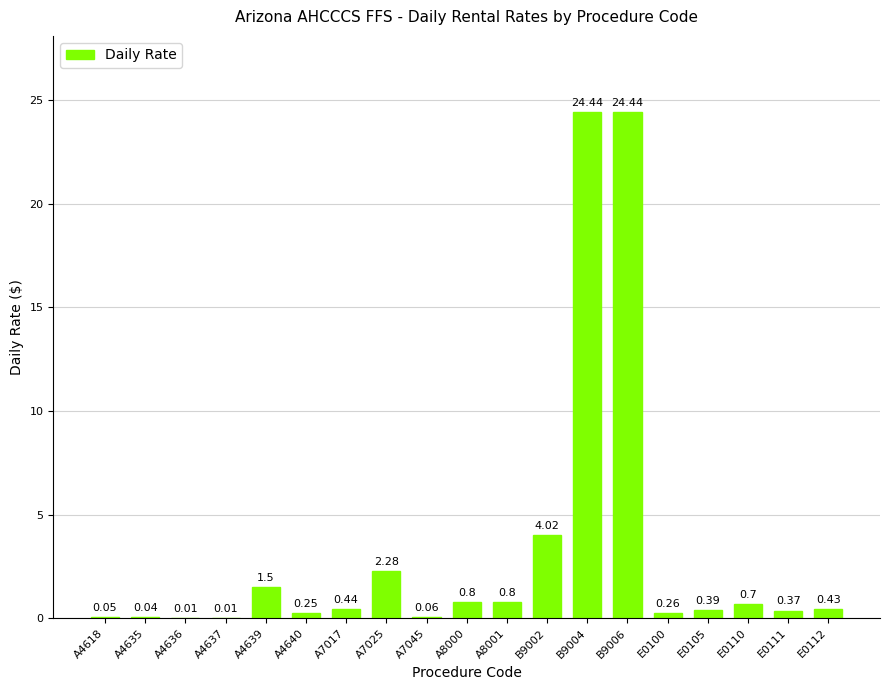

Are the bars grouped side by side (vs. stacked)?

No